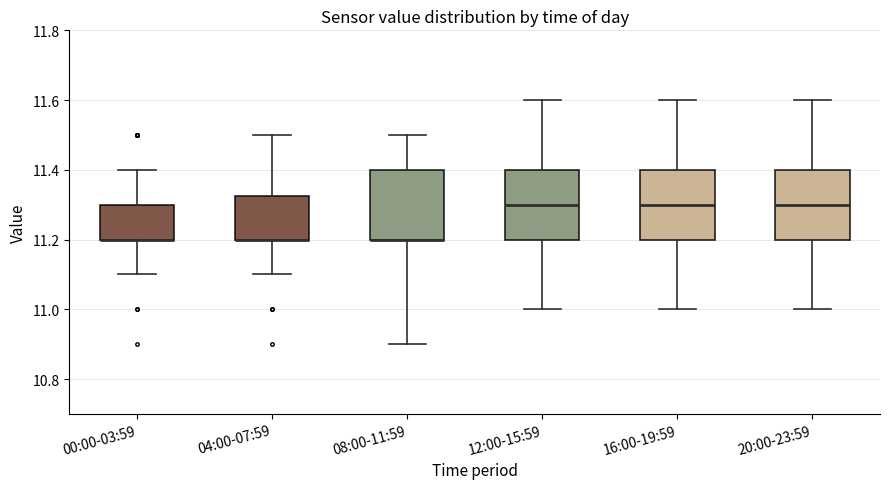

Reading left to right, read every box against the y-axis: the position of its median line, the range the box covers, and the ends of its whiskers. The values are not printed on the chart, so give them approximately, as read against the axis.

00:00-03:59: median 11.20 (drawn on the box's lower edge), box 11.20 to 11.30, whiskers 11.10 to 11.40
04:00-07:59: median 11.20 (drawn on the box's lower edge), box 11.20 to 11.32, whiskers 11.10 to 11.50
08:00-11:59: median 11.20 (drawn on the box's lower edge), box 11.20 to 11.40, whiskers 10.90 to 11.50
12:00-15:59: median 11.30, box 11.20 to 11.40, whiskers 11.00 to 11.60
16:00-19:59: median 11.30, box 11.20 to 11.40, whiskers 11.00 to 11.60
20:00-23:59: median 11.30, box 11.20 to 11.40, whiskers 11.00 to 11.60